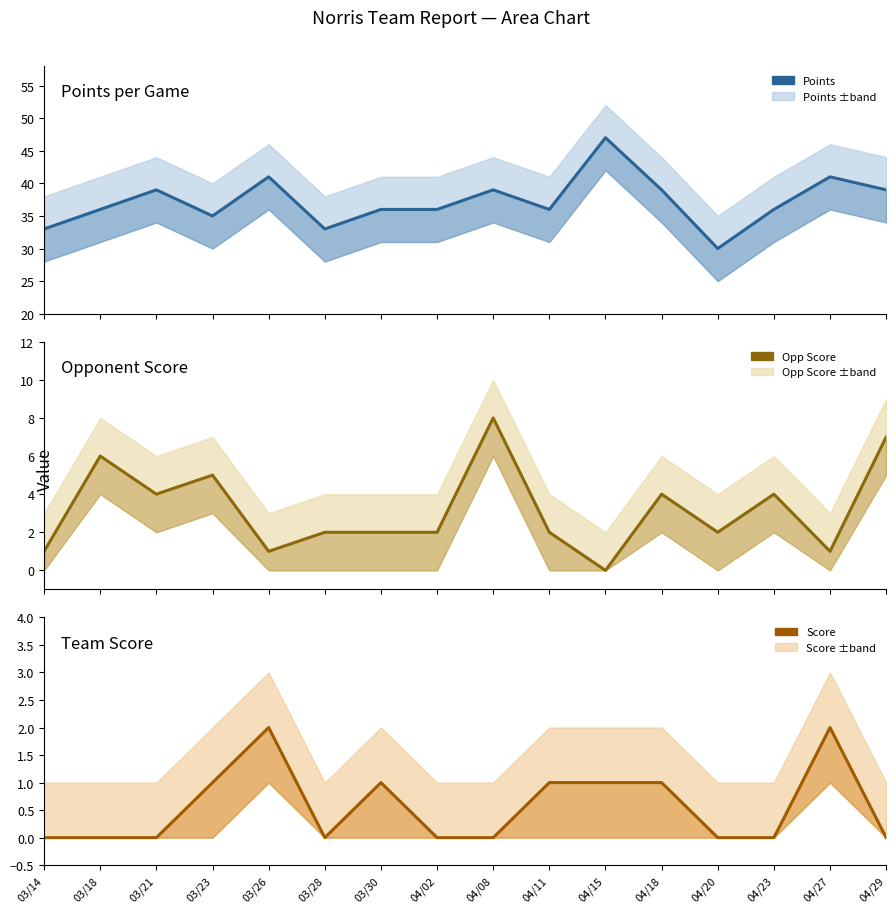

Reading right to left, what are all the values shown in this chart?

Points: 39	41	36	30	39	47	36	39	36	36	33	41	35	39	36	33
Opp Score: 7	1	4	2	4	0	2	8	2	2	2	1	5	4	6	1
Score: 0	2	0	0	1	1	1	0	0	1	0	2	1	0	0	0